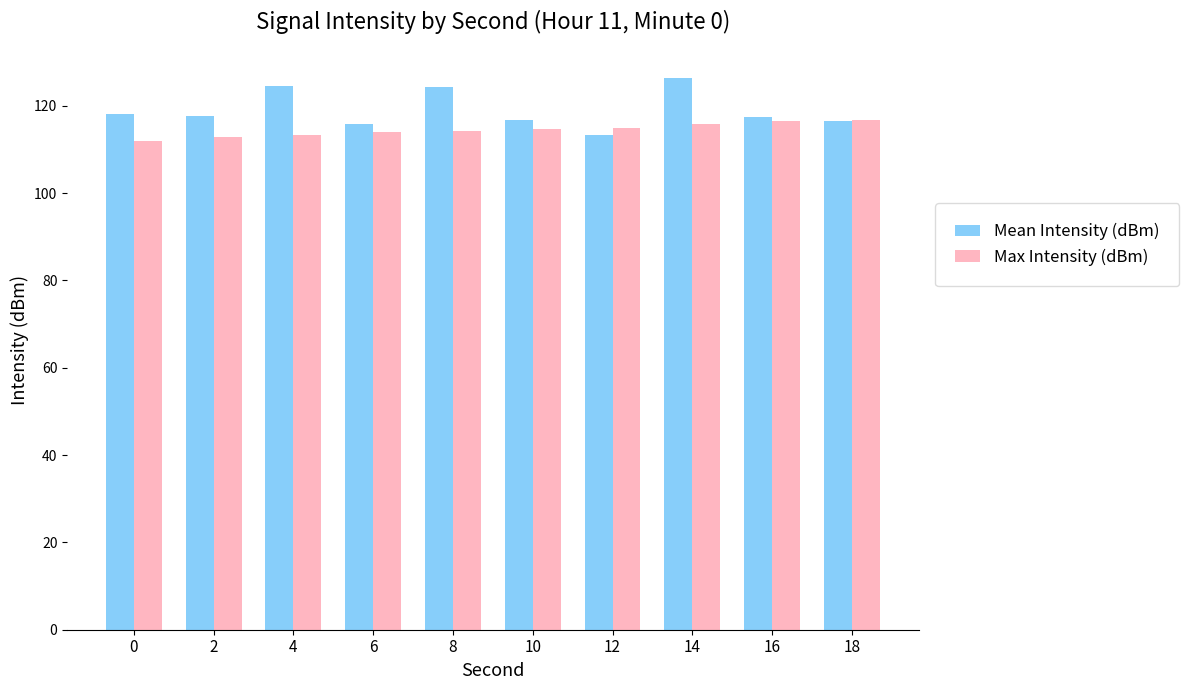

What is the value of the Mean Intensity (dBm) bar at the 8th from the left?

126.4